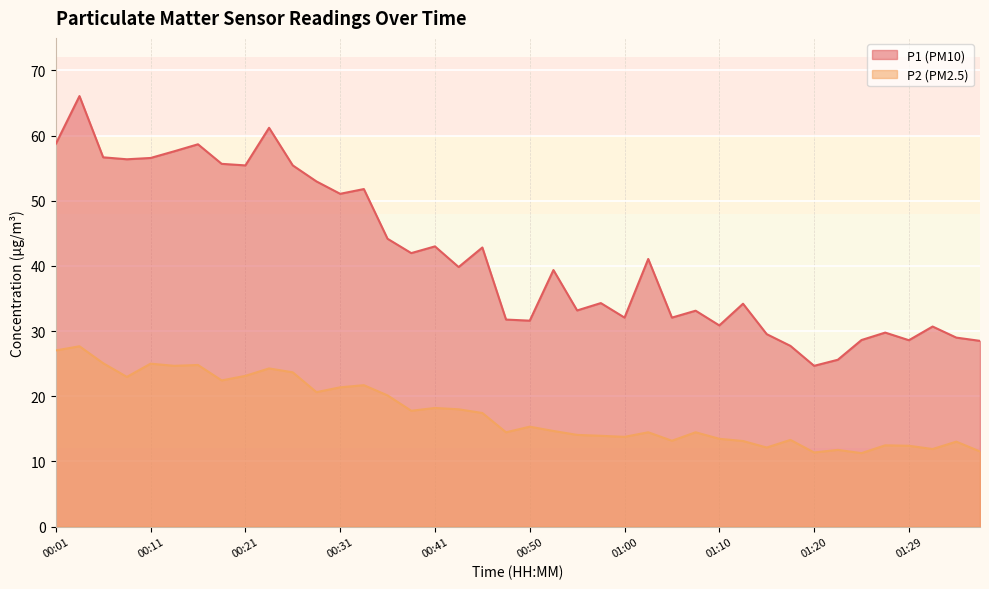

At which category does the chart reach its peak across all series?

00:04